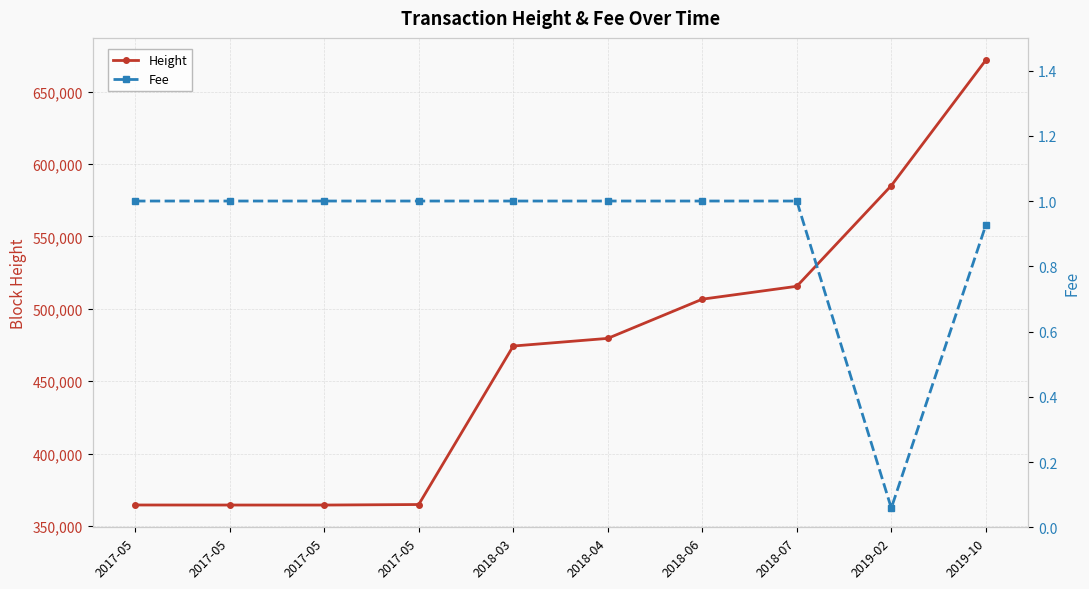

True or false: Height and Fee cross at least once.

False